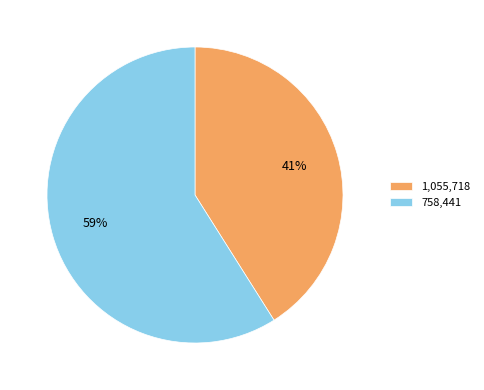

To the nearest percent, what is the difference between the 1,055,718 and 758,441 slice percentages?

18%